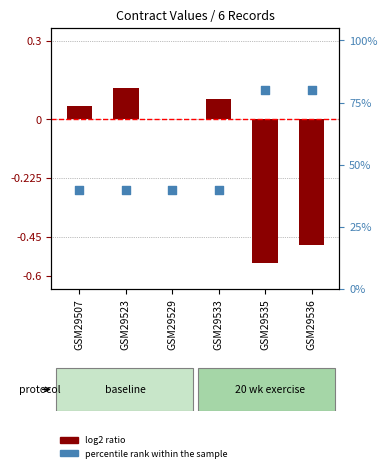

What is the change in value from GSM29523 to GSM29535?

+40